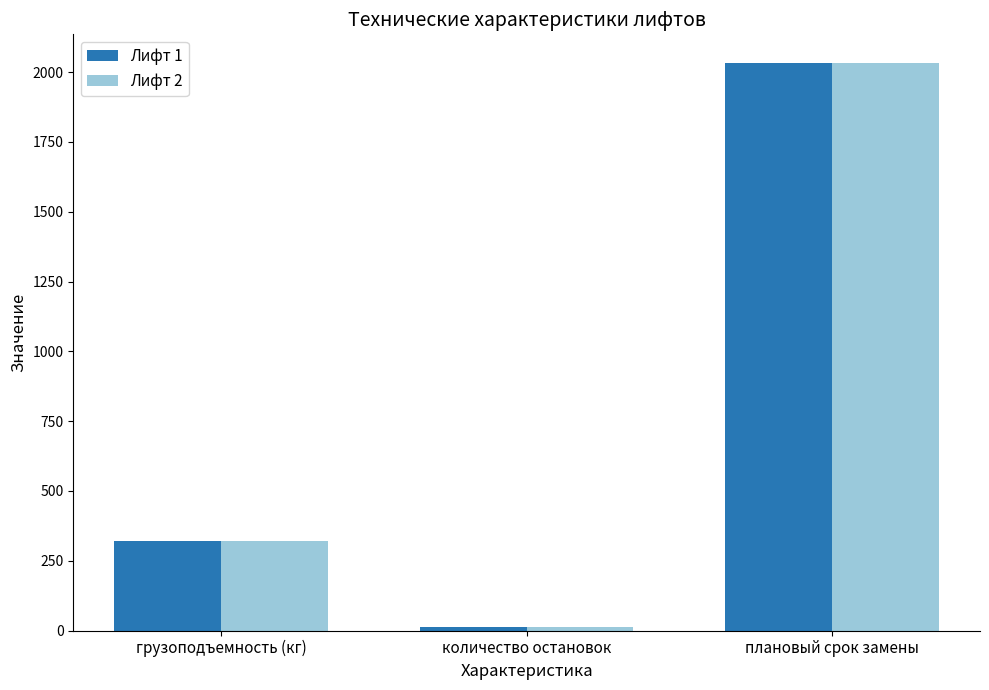

What is the value of the Лифт 2 bar at the 2nd from the left?

12